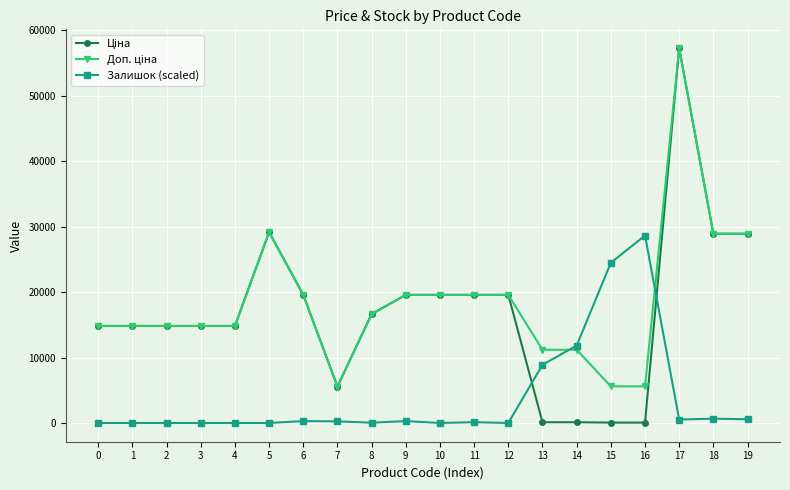

Read the Залишок (scaled) value at 18.

652.5